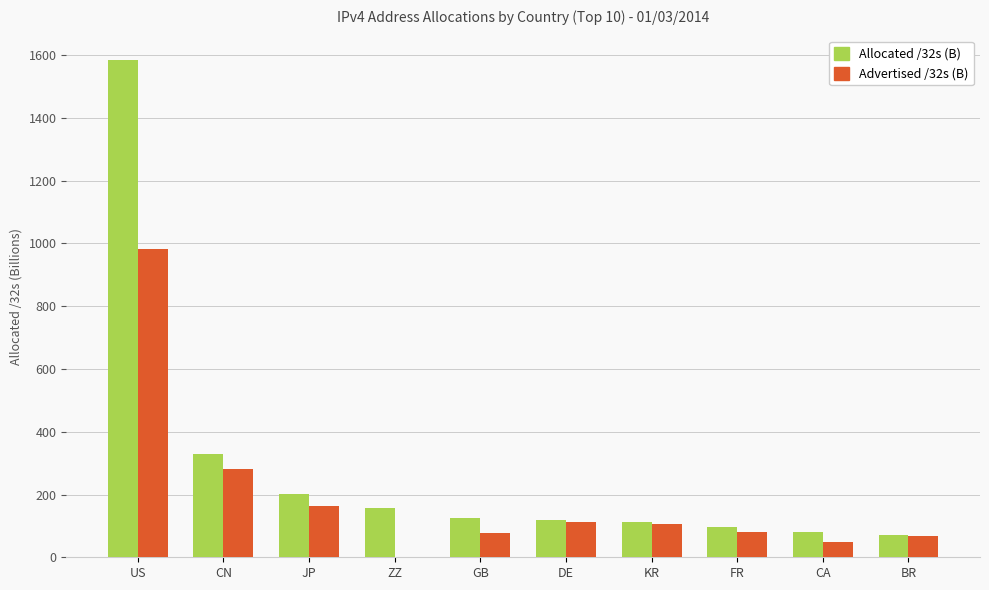

Are the bars grouped side by side (vs. stacked)?

Yes